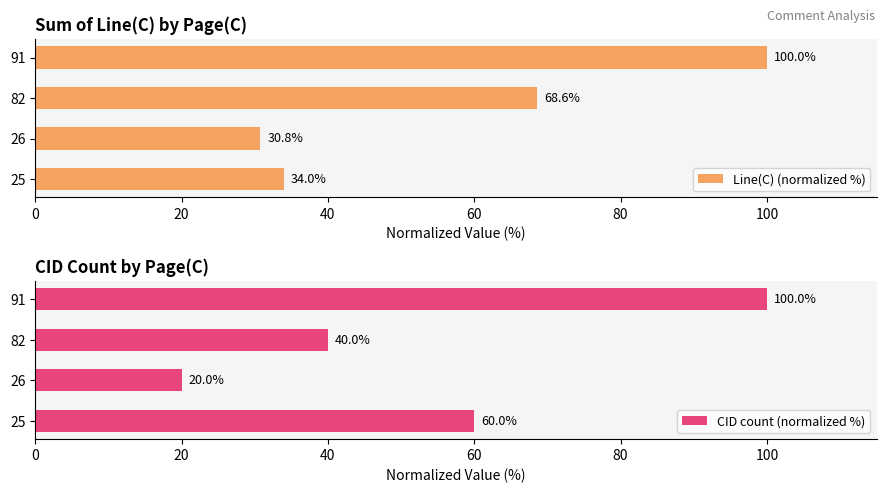

What is the average value of the Line(C) (normalized %) series?

58.3